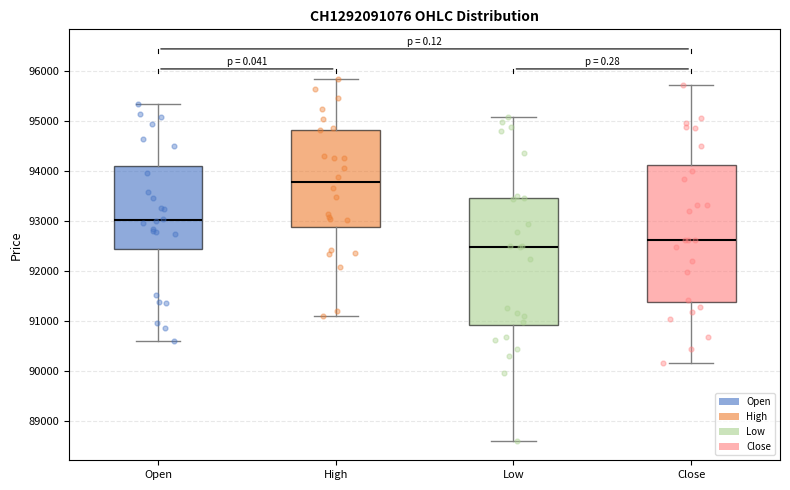

Reading left to right, transcribe this box plot: for each box, give where its median line is, the range the box spans, and where its two whiskers end, as read against the y-axis. The values are not printed on the chart, so give them approximately, as read against the axis.

Open: median 93000, box 92400 to 94100, whiskers 90600 to 95300
High: median 93800, box 92900 to 94800, whiskers 91100 to 95800
Low: median 92500, box 90900 to 93500, whiskers 88600 to 95100
Close: median 92600, box 91400 to 94100, whiskers 90200 to 95700